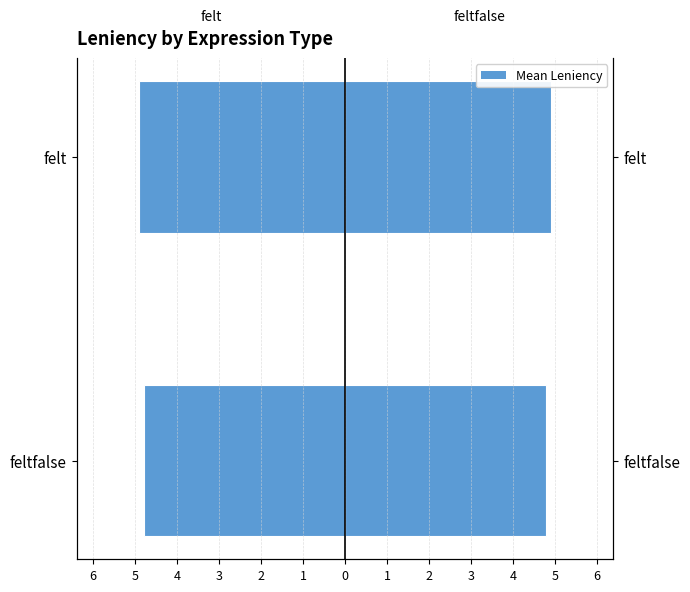

What is the difference between the maximum and minimum values in the feltfalse series?

0.1